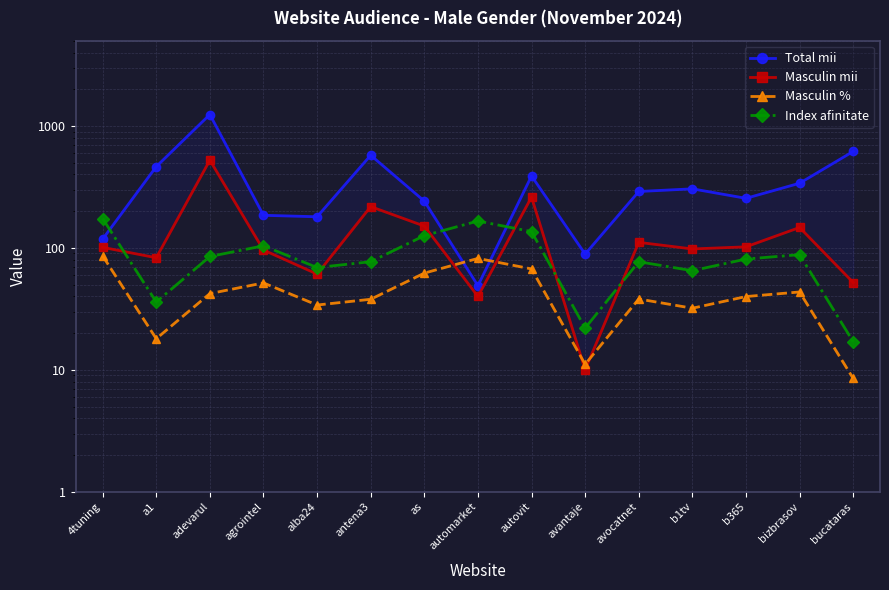

Where is the first local minimum for Masculin %?

a1